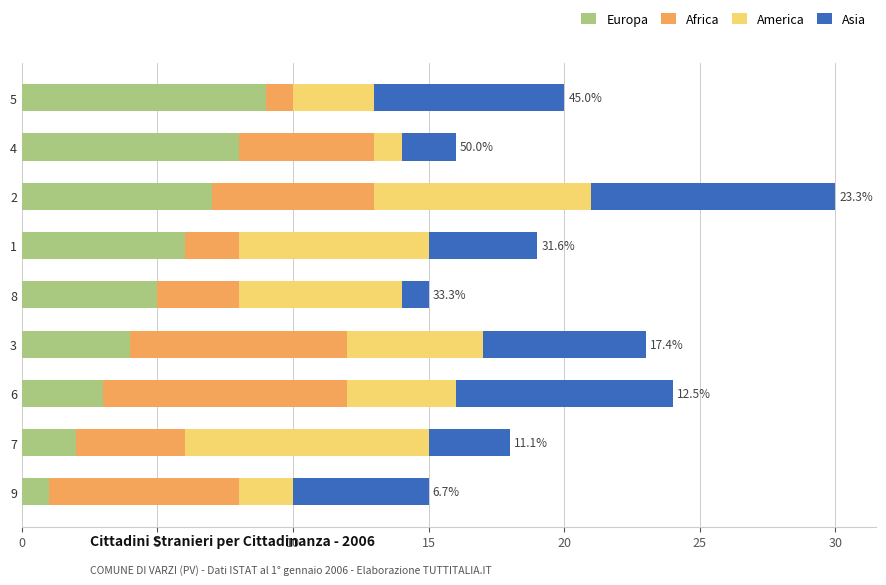

What is the average value of the Europa series?

5